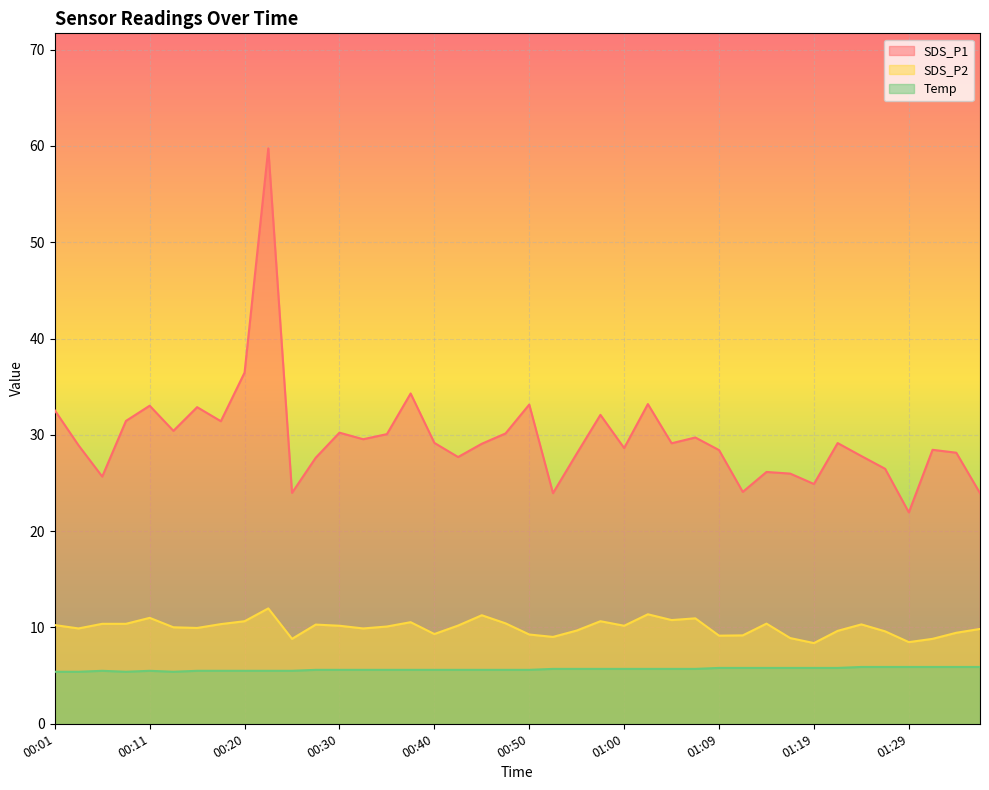

What is the total value across all series at 01:05?

45.6